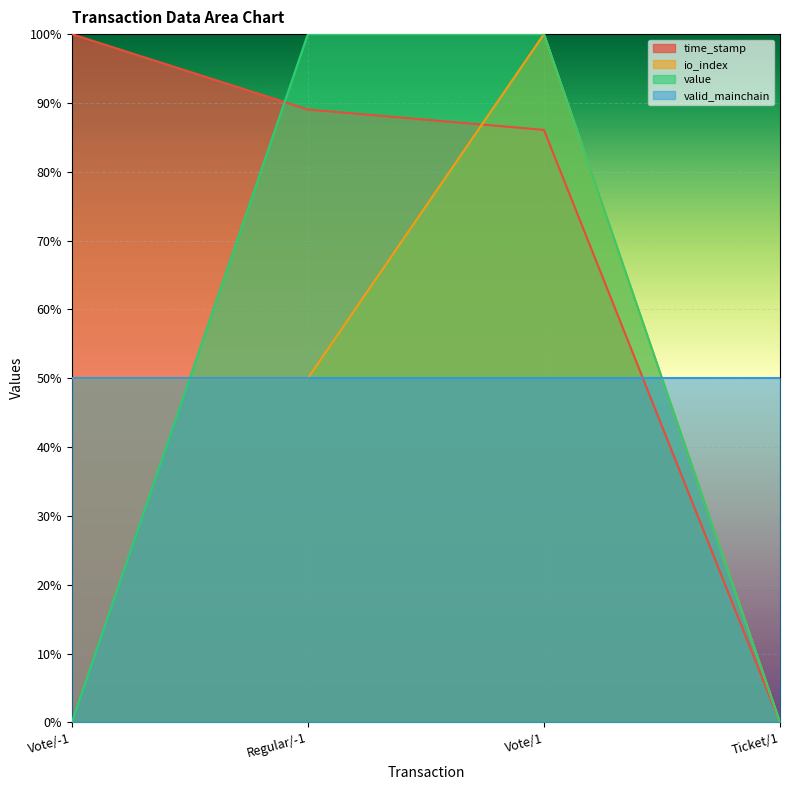

Where is value nearest to the value 0?

Vote/-1